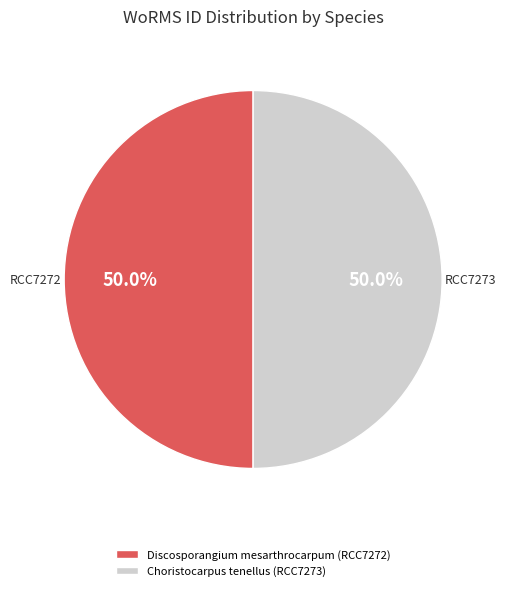

What is the ratio of the value at Choristocarpus tenellus (RCC7273) to the value at Discosporangium mesarthrocarpum (RCC7272)?

1.0